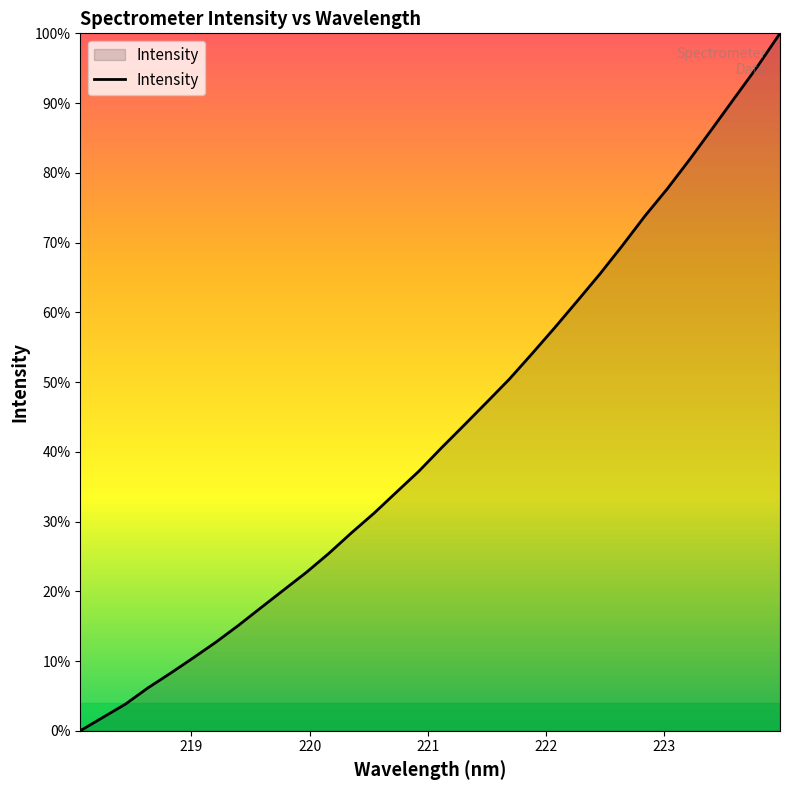

Is this an area chart (filled region under the line)?

Yes